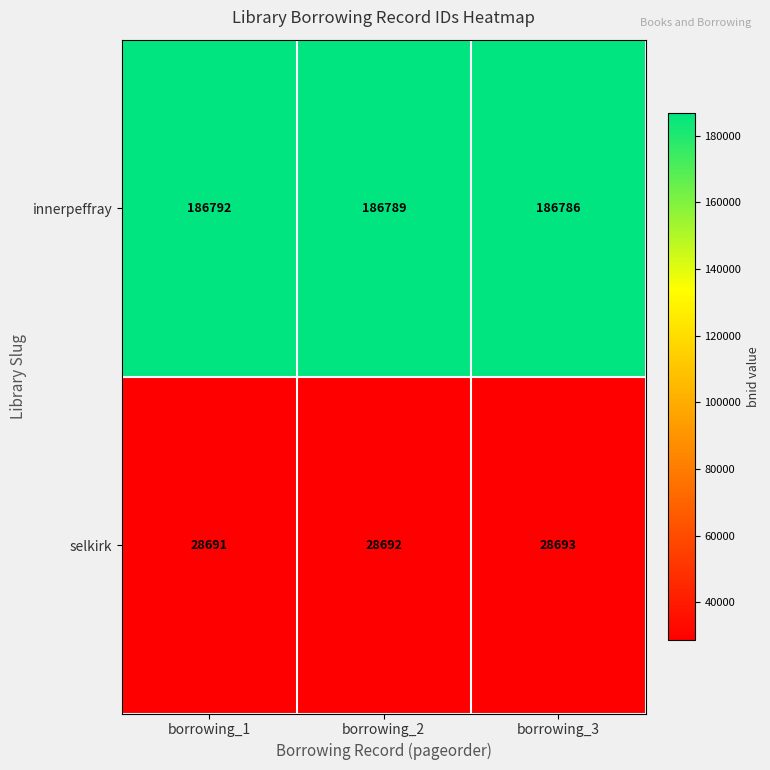

Count the number of categories in the chart.

3